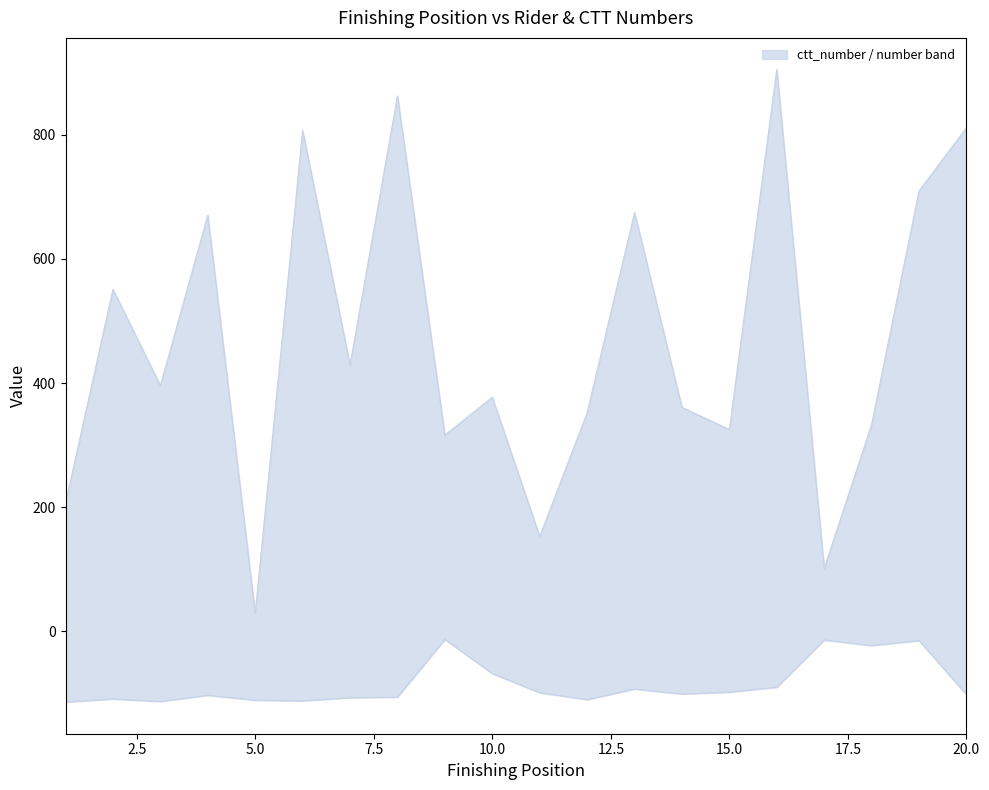

List the series in order of their peak value, lowest first.

number, ctt_number